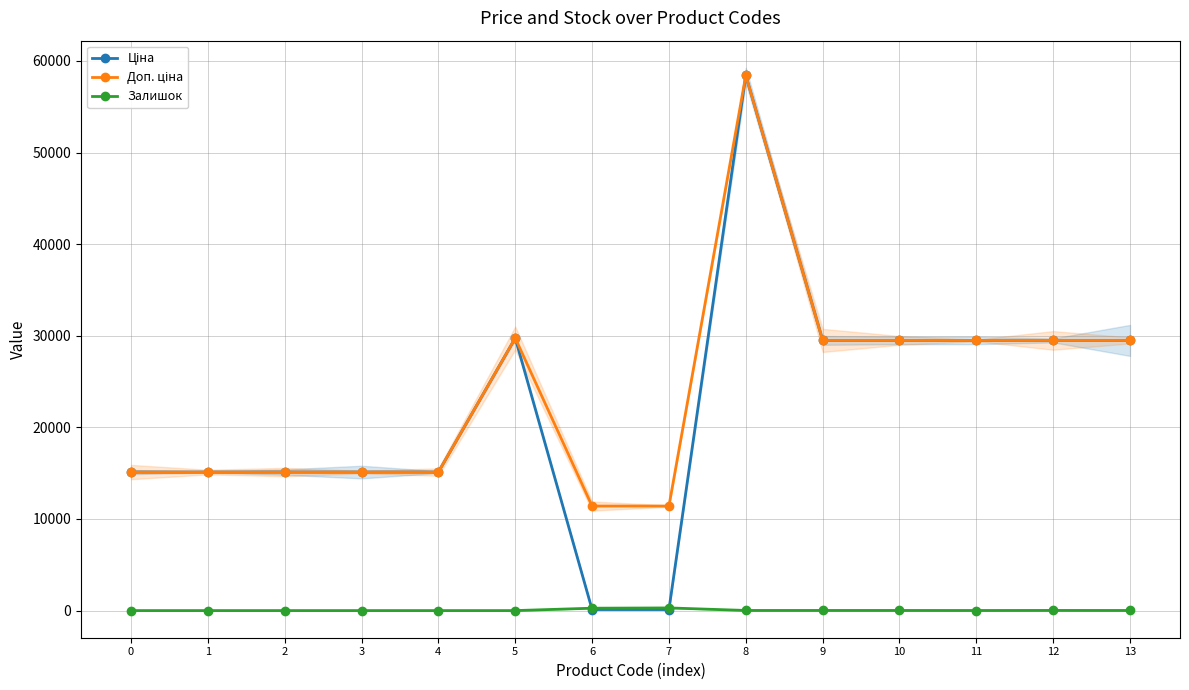

Is it true that Доп. ціна equals 2705.4 at 7?

False